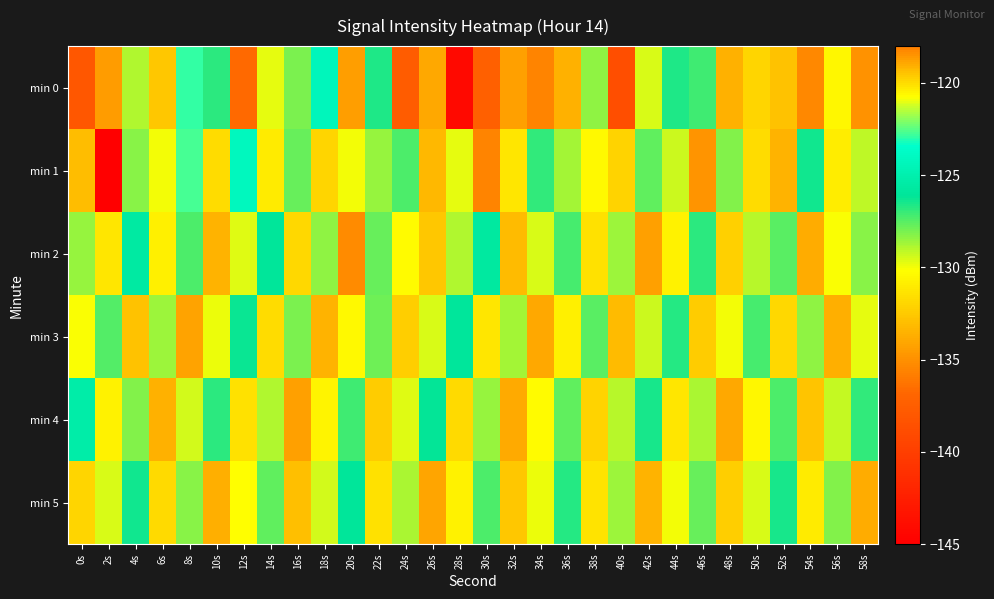

Reading left to right, extract all data points from this chart.

min 0: 0s=-138.0	2s=-134.5	4s=-128.9	6s=-132.6	8s=-122.9	10s=-126.8	12s=-136.7	14s=-129.7	16s=-128.1	18s=-124.3	20s=-134.4	22s=-126.6	24s=-137.6	26s=-133.9	28s=-144.2	30s=-137.4	32s=-134.2	34s=-118.2	36s=-133.6	38s=-128.4	40s=-138.7	42s=-129.6	44s=-126.6	46s=-127.1	48s=-133.6	50s=-132.0	52s=-132.8	54s=-135.3	56s=-130.5	58s=-134.9
min 1: 0s=-133.0	2s=-145.1	4s=-128.2	6s=-129.9	8s=-122.7	10s=-131.6	12s=-124.1	14s=-131.0	16s=-127.8	18s=-132.0	20s=-130.0	22s=-128.5	24s=-127.3	26s=-133.2	28s=-129.8	30s=-135.6	32s=-131.2	34s=-126.9	36s=-128.7	38s=-130.4	40s=-132.1	42s=-127.6	44s=-129.3	46s=-134.8	48s=-128.2	50s=-131.7	52s=-133.5	54s=-126.4	56s=-130.9	58s=-129.1
min 2: 0s=-128.5	2s=-131.2	4s=-125.6	6s=-130.8	8s=-127.3	10s=-133.4	12s=-129.7	14s=-126.1	16s=-131.9	18s=-128.4	20s=-135.2	22s=-127.8	24s=-130.3	26s=-132.6	28s=-128.9	30s=-125.7	32s=-133.1	34s=-129.5	36s=-127.2	38s=-131.4	40s=-128.6	42s=-134.3	44s=-130.7	46s=-126.8	48s=-132.2	50s=-129.0	52s=-127.5	54s=-133.8	56s=-130.1	58s=-128.3
min 3: 0s=-130.1	2s=-127.4	4s=-132.8	6s=-128.6	8s=-134.2	10s=-129.9	12s=-126.3	14s=-131.7	16s=-128.1	18s=-133.5	20s=-130.4	22s=-127.9	24s=-132.3	26s=-129.6	28s=-126.0	30s=-131.2	32s=-128.7	34s=-134.0	36s=-130.8	38s=-127.5	40s=-133.1	42s=-129.3	44s=-126.7	46s=-132.4	48s=-130.0	50s=-127.2	52s=-131.9	54s=-128.4	56s=-133.7	58s=-129.8
min 4: 0s=-125.3	2s=-130.7	4s=-128.2	6s=-133.6	8s=-129.4	10s=-126.8	12s=-131.5	14s=-128.9	16s=-134.3	18s=-130.6	20s=-127.1	22s=-132.4	24s=-129.7	26s=-126.2	28s=-131.8	30s=-128.5	32s=-133.9	34s=-130.3	36s=-127.6	38s=-132.1	40s=-129.0	42s=-126.5	44s=-131.2	46s=-128.8	48s=-134.0	50s=-130.5	52s=-127.3	54s=-132.7	56s=-129.2	58s=-126.9
min 5: 0s=-132.0	2s=-129.5	4s=-126.4	6s=-131.8	8s=-128.3	10s=-133.7	12s=-130.2	14s=-127.6	16s=-132.9	18s=-129.4	20s=-126.1	22s=-131.5	24s=-128.8	26s=-134.1	28s=-130.7	30s=-127.3	32s=-132.6	34s=-129.9	36s=-126.7	38s=-131.3	40s=-128.6	42s=-133.4	44s=-130.0	46s=-127.8	48s=-132.3	50s=-129.6	52s=-126.5	54s=-131.0	56s=-128.2	58s=-133.8